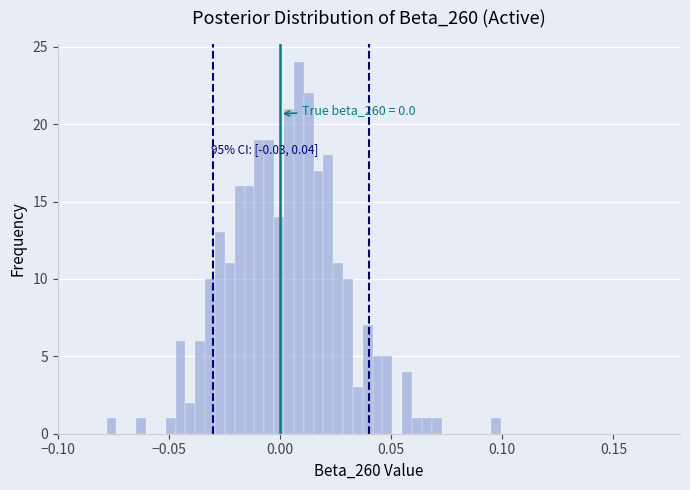

Around what value on the x-axis is the tallest bar? Give the approximate position of its centre, as read against the axis.

0.010